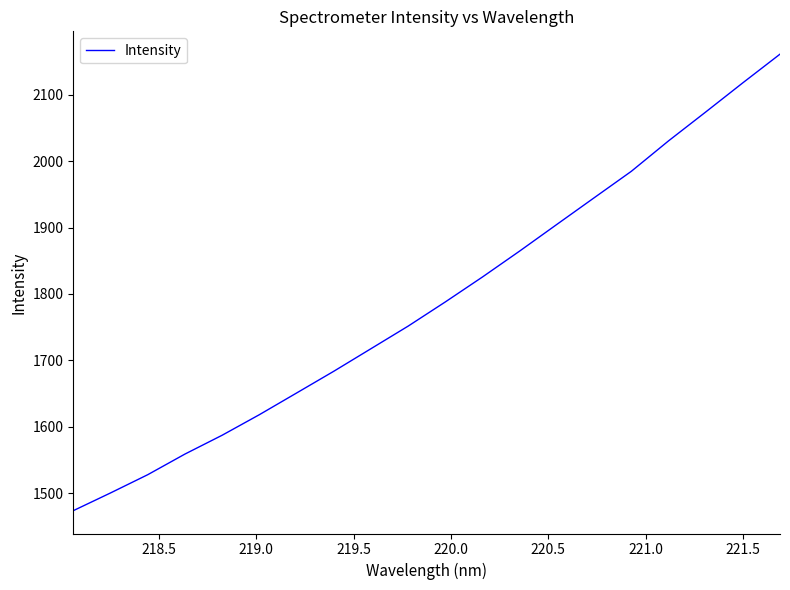

True or false: there are more than 2 points higher than both neighbors.

False